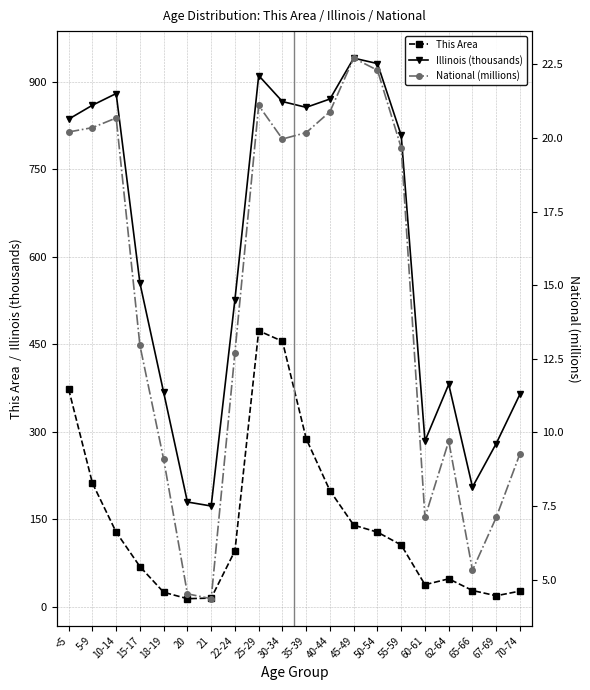

List the series in order of their overall mean, highest first.

Illinois (thousands), This Area, National (millions)